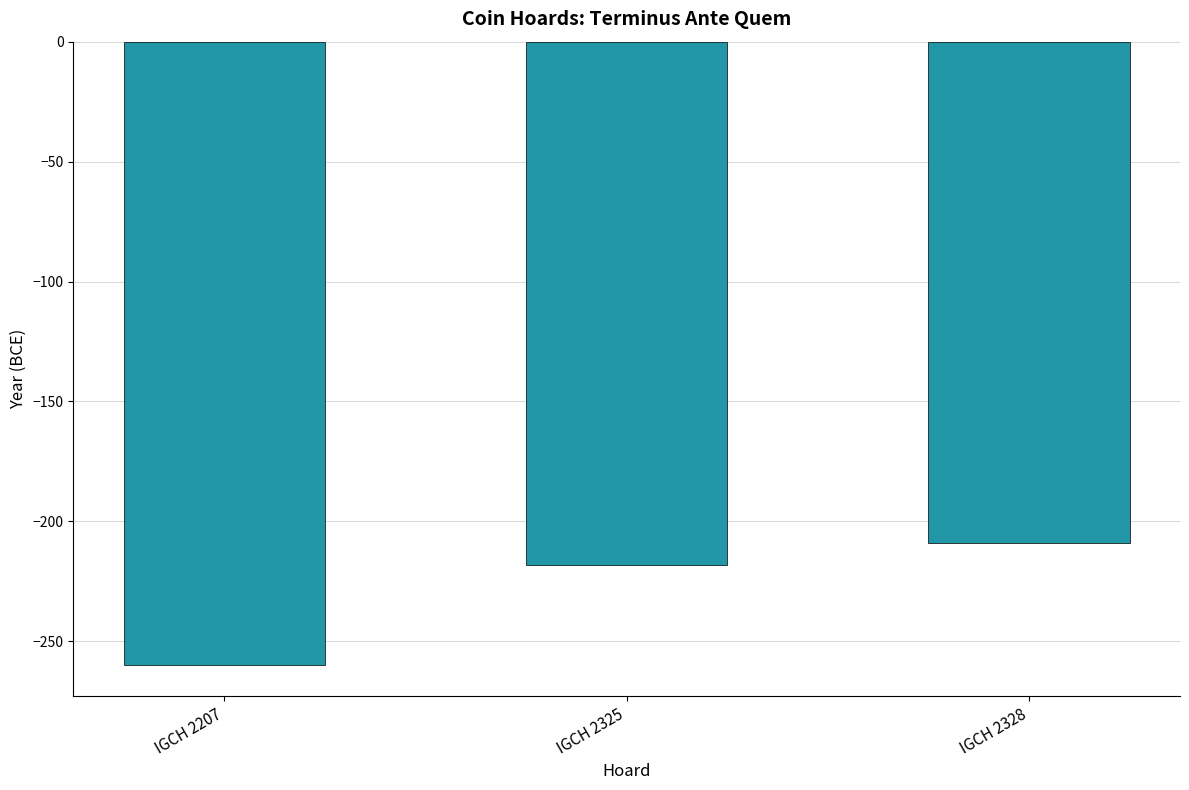

What is the maximum value shown in the chart?

-209